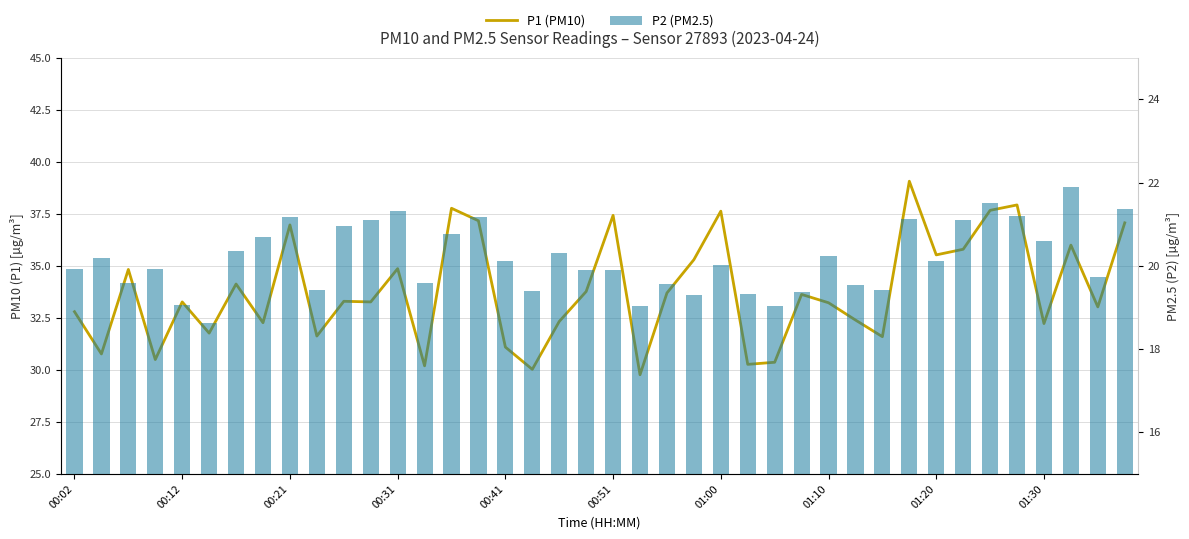

Which series changed the most between 00:41 and 17?

P1 (PM10)